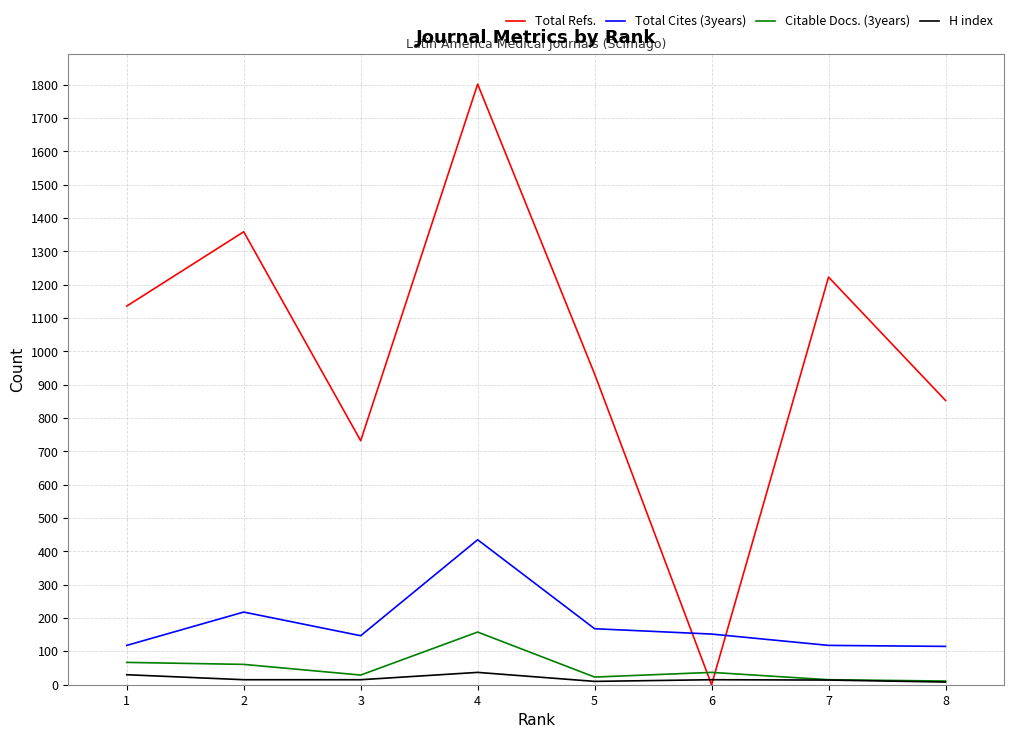

Is the value of Total Refs. at 1 greater than the value of Total Cites (3years) at 4?

Yes